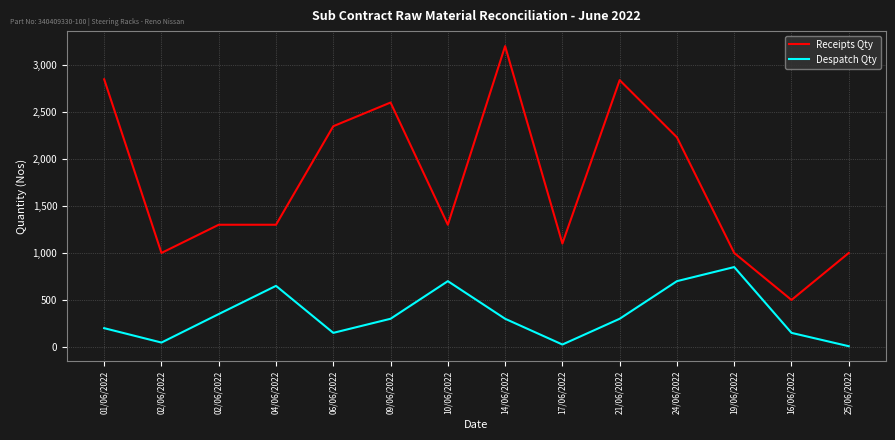

At 06/06/2022, list the series in order from largest to smallest.

Receipts Qty, Despatch Qty